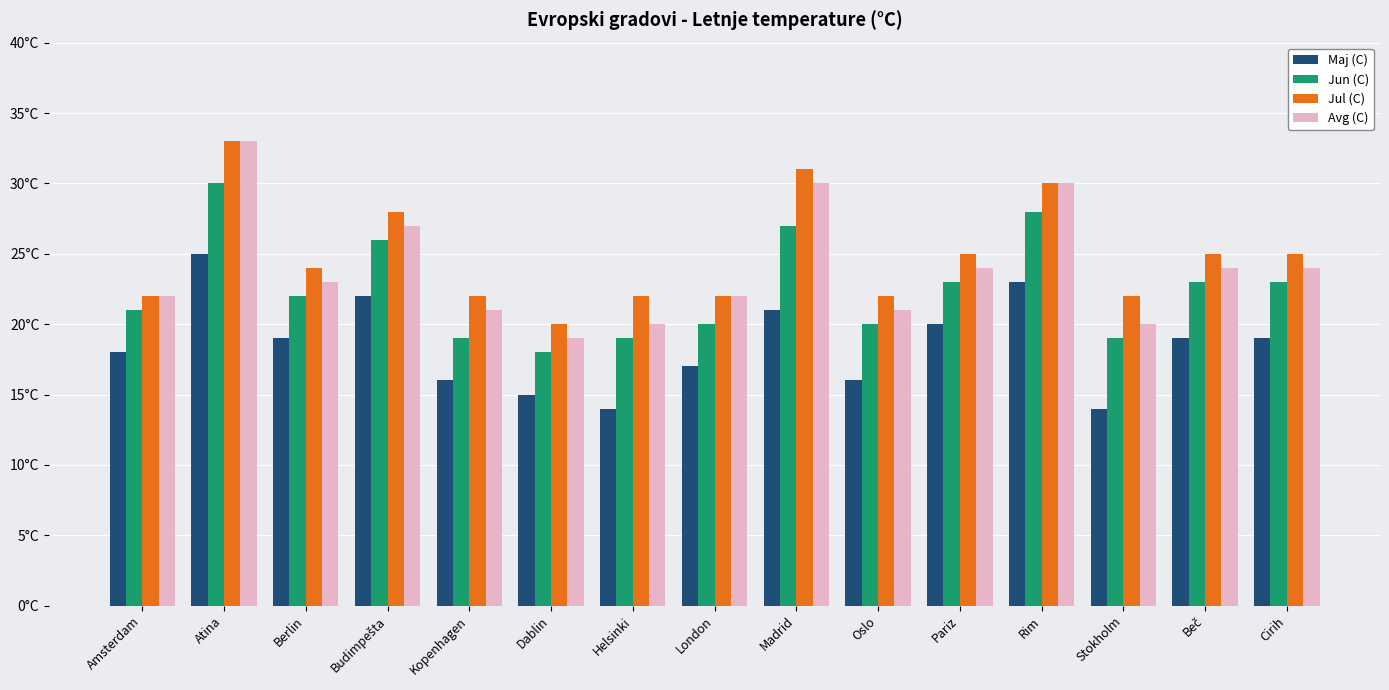

Which series has the widest spread of values?

Avg (C)